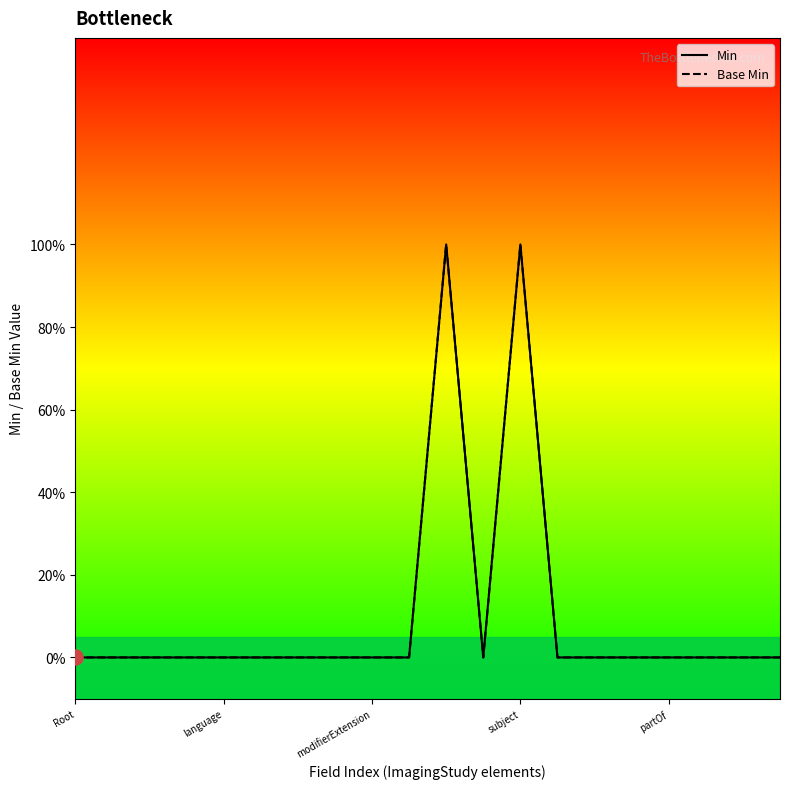

At how many categories does at least one series exceed 0?

2